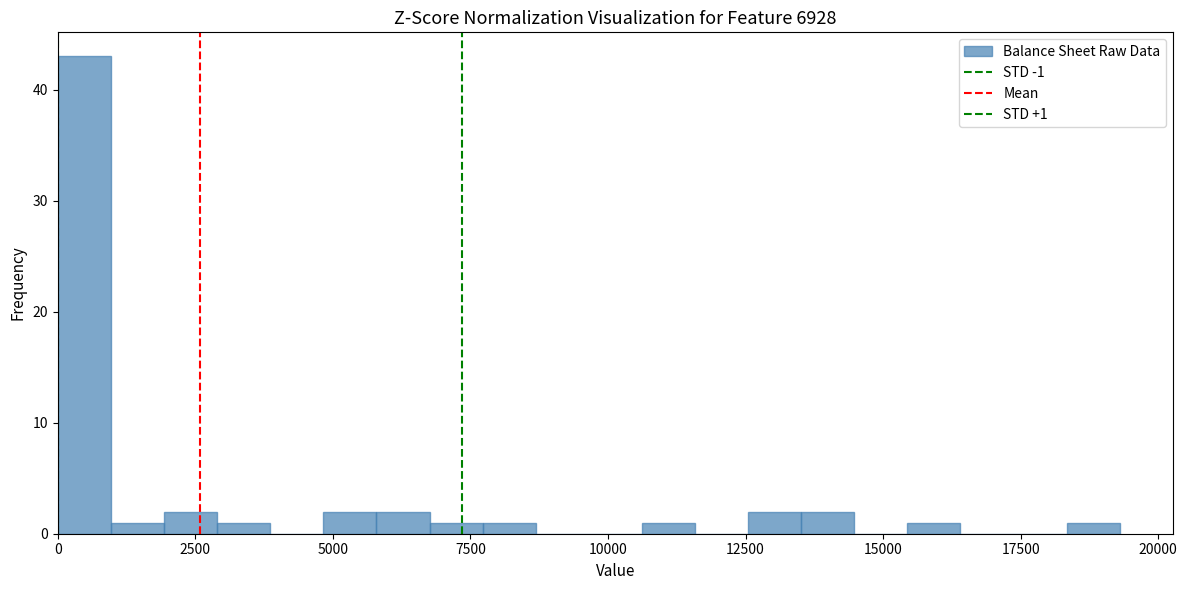

Around what value on the x-axis is the tallest bar? Give the approximate position of its centre, as read against the axis.

500